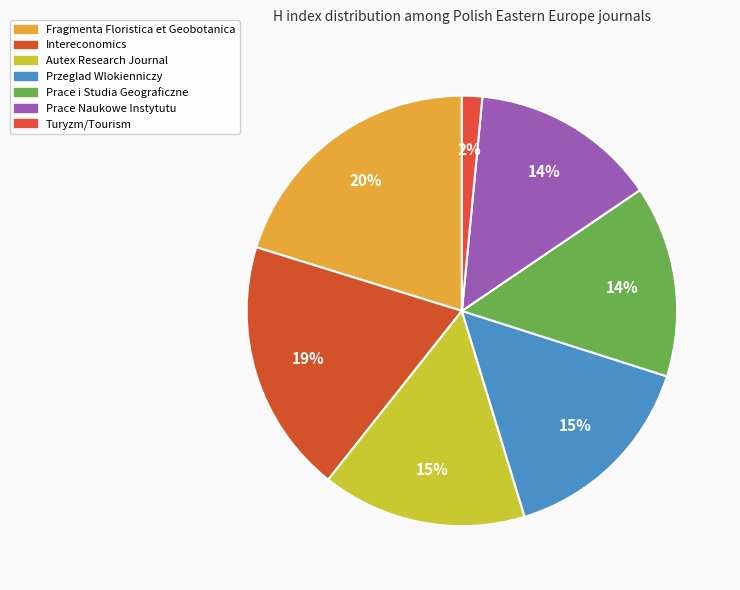

Which category has the smallest portion of the pie?

Turyzm/Tourism